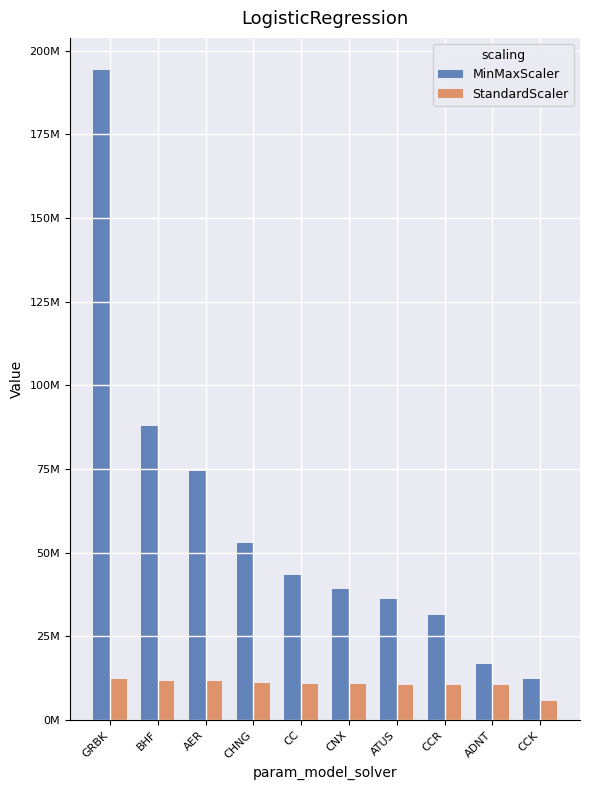

What is the spread (max minus min) of values at CCR?

20772000